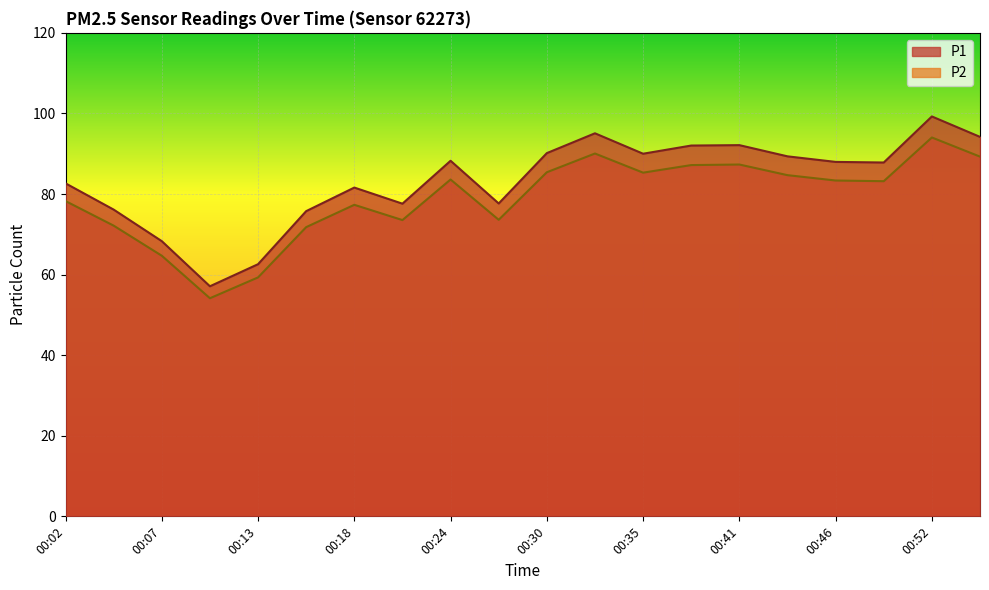

Does the chart display data point markers on the line(s)?

No